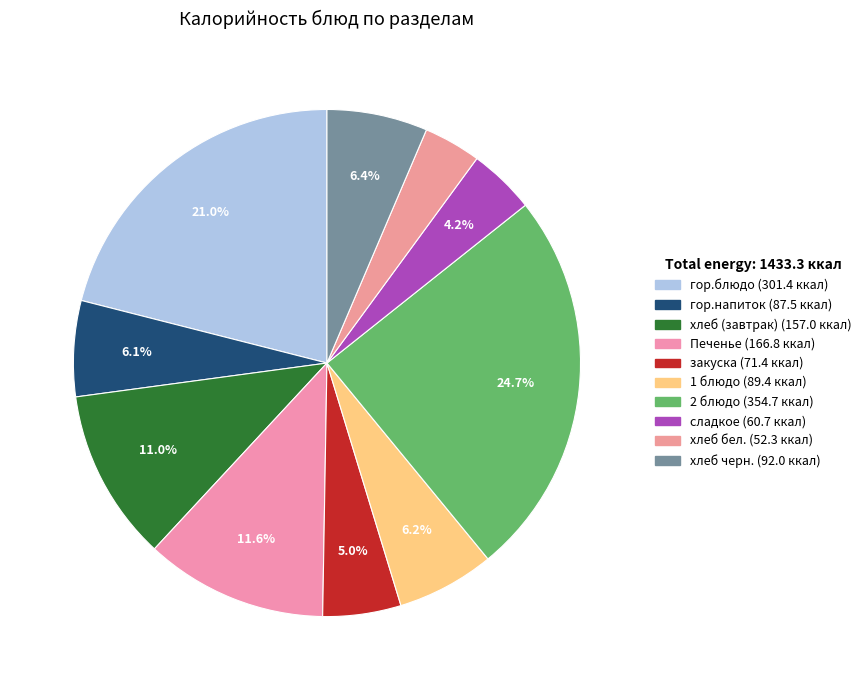

What percentage do 1 блюдо and хлеб (завтрак) together represent?

17.2%